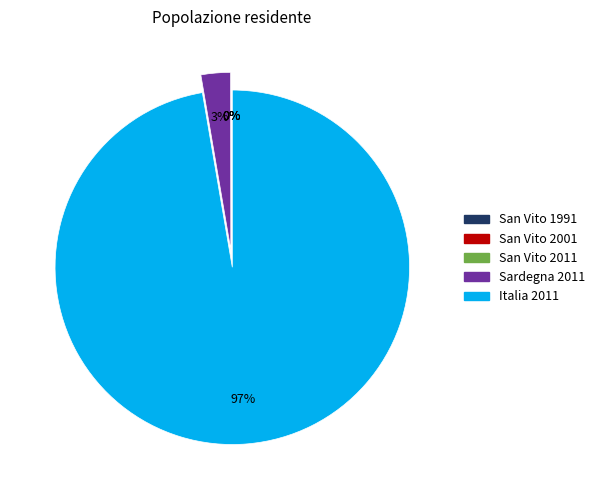

To the nearest percent, what is the average slice percentage?

20%